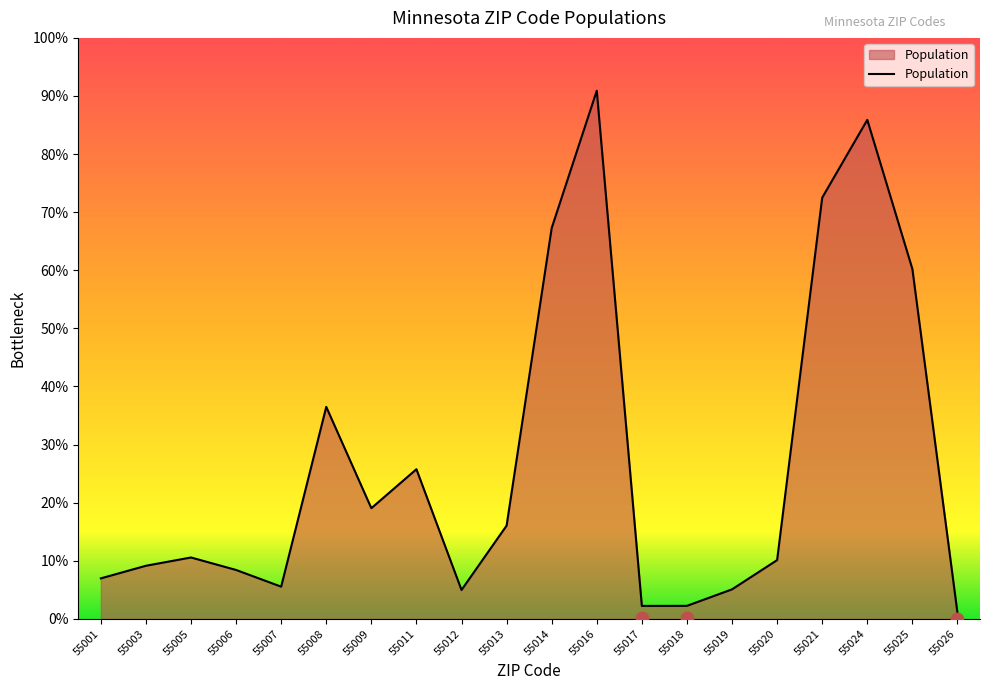

What is the ratio of the value at 55001 to the value at 55012?

1.4